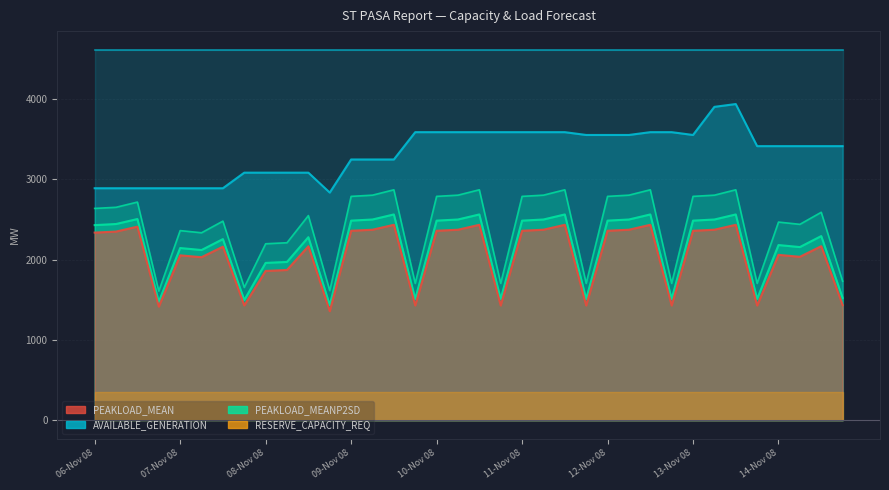

Between 10-Nov 20 and 12-Nov 20, which series saw the biggest shift?

PEAKLOAD_MEAN